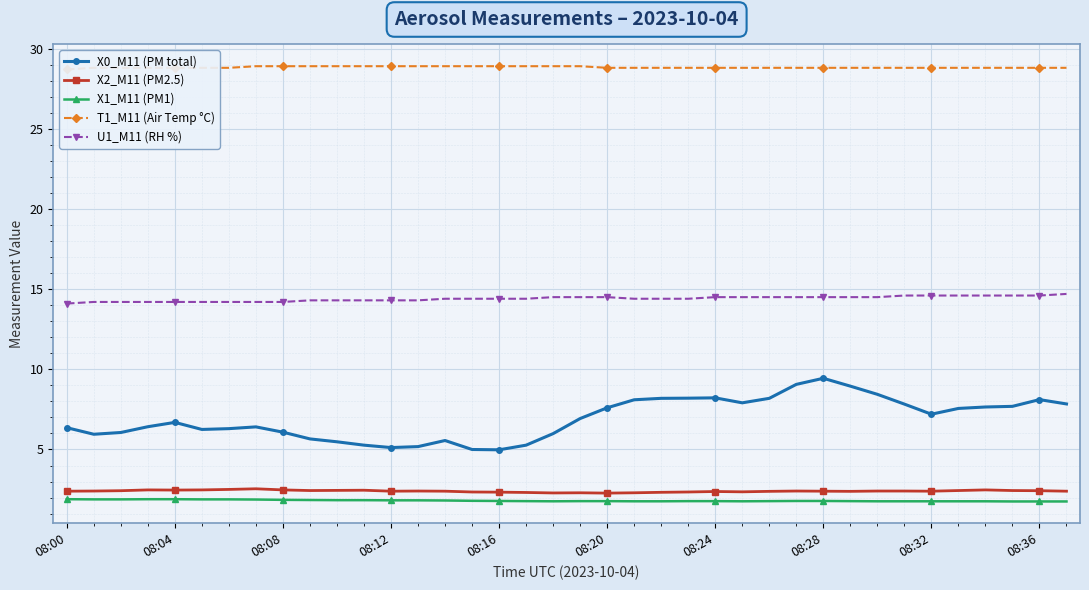

True or false: X2_M11 (PM2.5) has a value of 3.9 at 08:28.

False